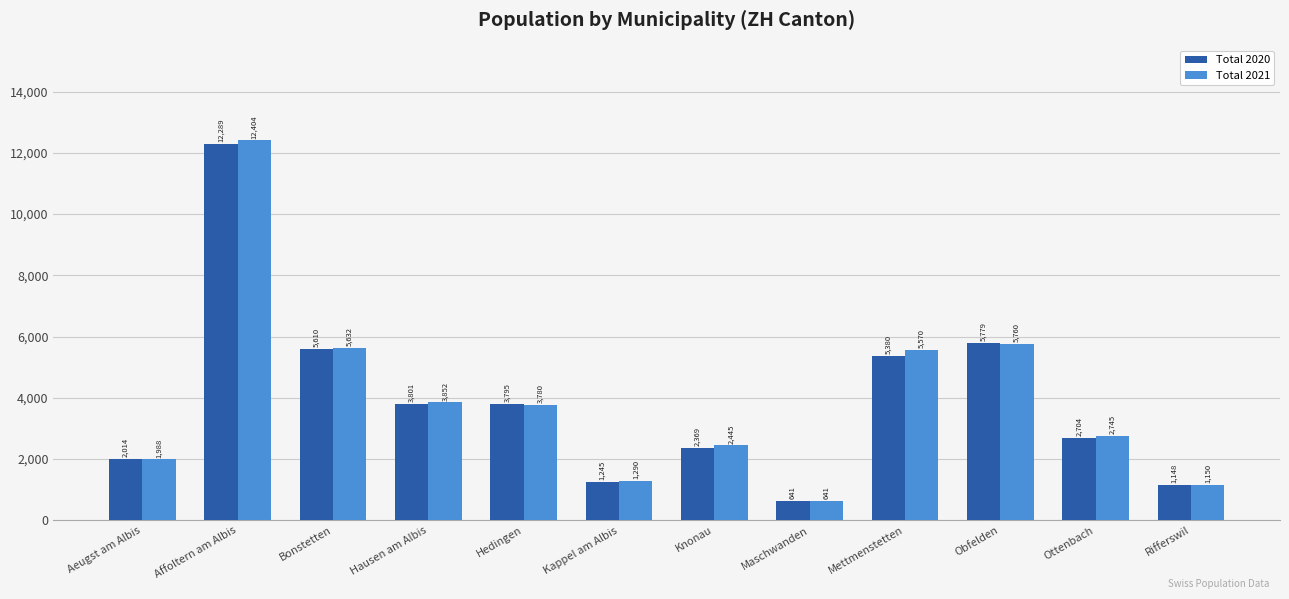

What is the approximate value of Total 2021 at Rifferswil?

1150